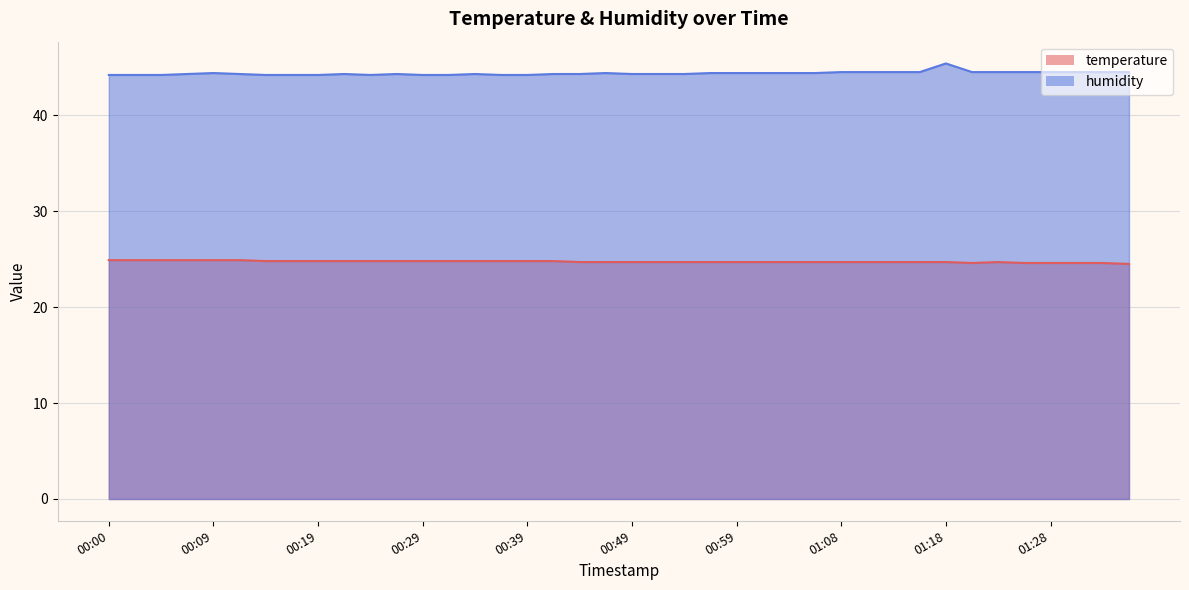

The value of humidity at 00:59 is 74.7. True or false?

False